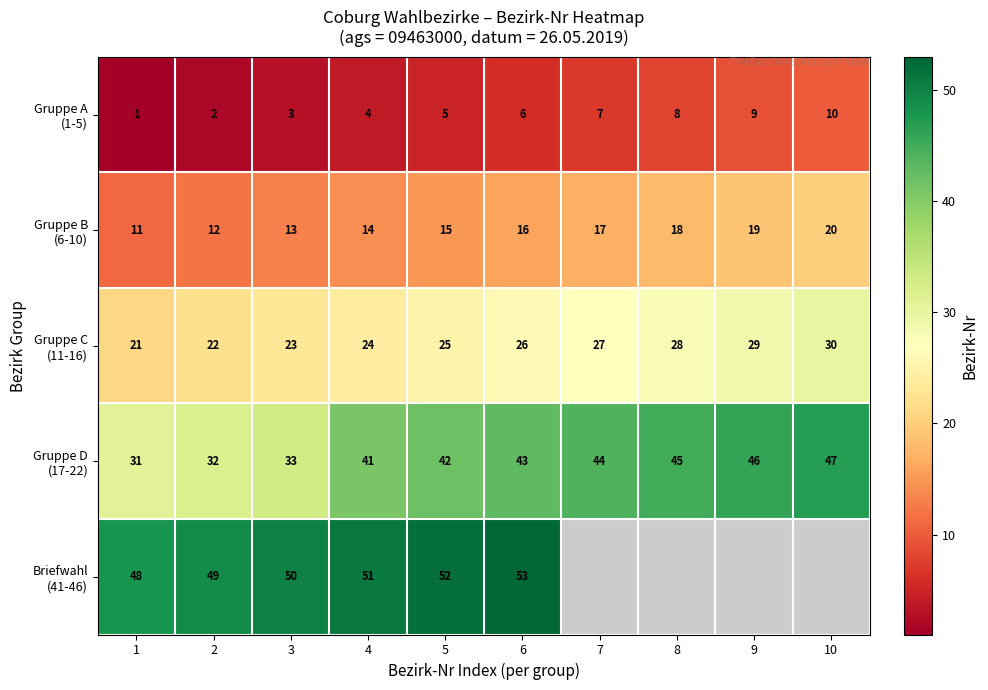

Which series has the largest total across all categories?

Gruppe D (17-22)